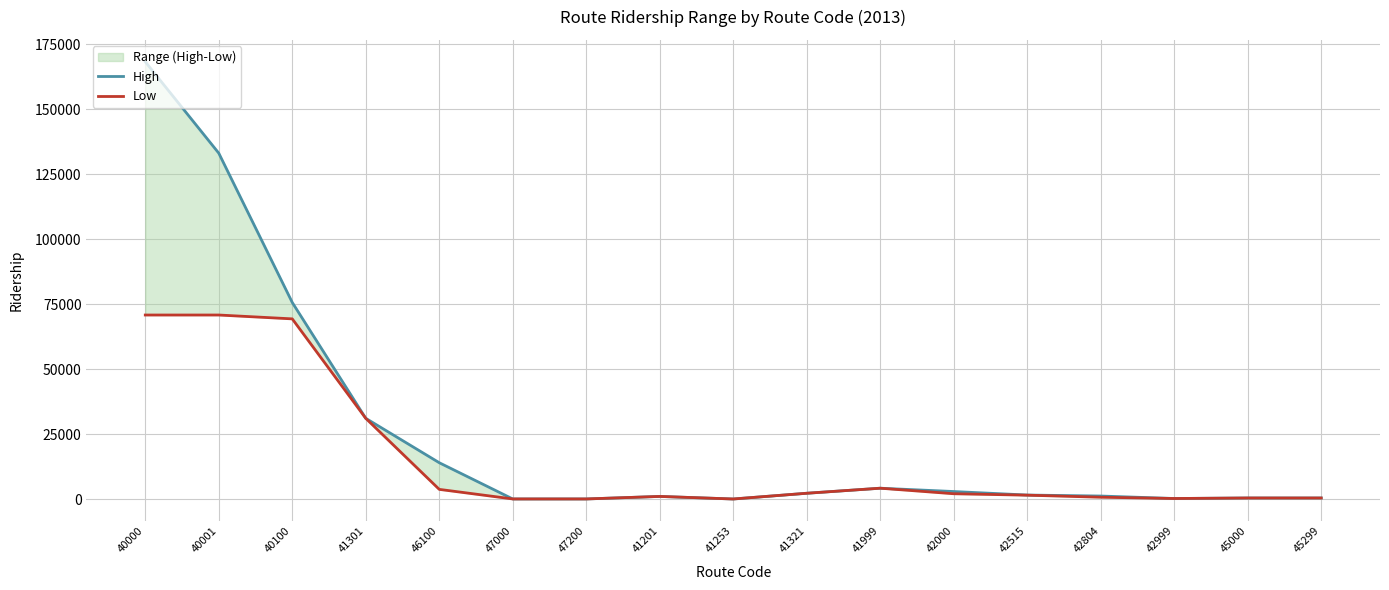

What is the maximum value shown in the chart?

168263